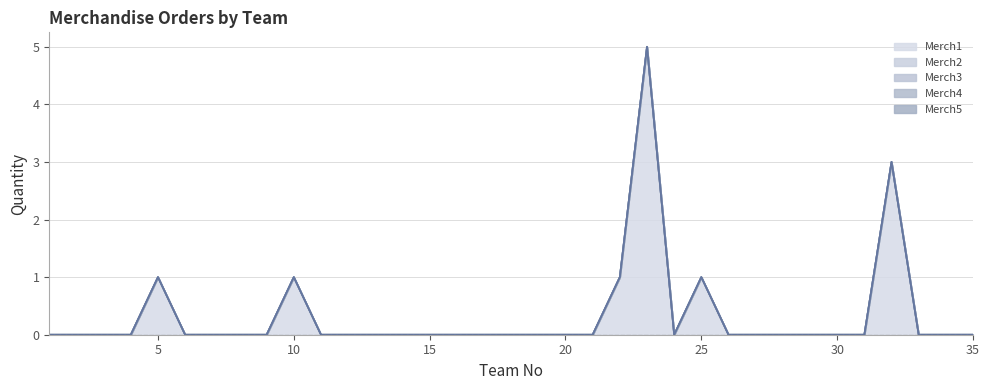

Reading right to left, what are all the values shown in this chart?

Merch1: 35=0	34=0	33=0	32=3	31=0	30=0	29=0	28=0	27=0	26=0	25=1	24=0	23=5	22=1	21=0	20=0	19=0	18=0	17=0	16=0	14=0	13=0	12=0	11=0	10=1	9=0	8=0	7=0	6=0	5=1	4=0	2=0	1=0
Merch2: 35=0	34=0	33=0	32=0	31=0	30=0	29=0	28=0	27=0	26=0	25=0	24=0	23=0	22=0	21=0	20=0	19=0	18=0	17=0	16=0	14=0	13=0	12=0	11=0	10=0	9=0	8=0	7=0	6=0	5=0	4=0	2=0	1=0
Merch3: 35=0	34=0	33=0	32=0	31=0	30=0	29=0	28=0	27=0	26=0	25=0	24=0	23=0	22=0	21=0	20=0	19=0	18=0	17=0	16=0	14=0	13=0	12=0	11=0	10=0	9=0	8=0	7=0	6=0	5=0	4=0	2=0	1=0
Merch4: 35=0	34=0	33=0	32=0	31=0	30=0	29=0	28=0	27=0	26=0	25=0	24=0	23=0	22=0	21=0	20=0	19=0	18=0	17=0	16=0	14=0	13=0	12=0	11=0	10=0	9=0	8=0	7=0	6=0	5=0	4=0	2=0	1=0
Merch5: 35=0	34=0	33=0	32=0	31=0	30=0	29=0	28=0	27=0	26=0	25=0	24=0	23=0	22=0	21=0	20=0	19=0	18=0	17=0	16=0	14=0	13=0	12=0	11=0	10=0	9=0	8=0	7=0	6=0	5=0	4=0	2=0	1=0